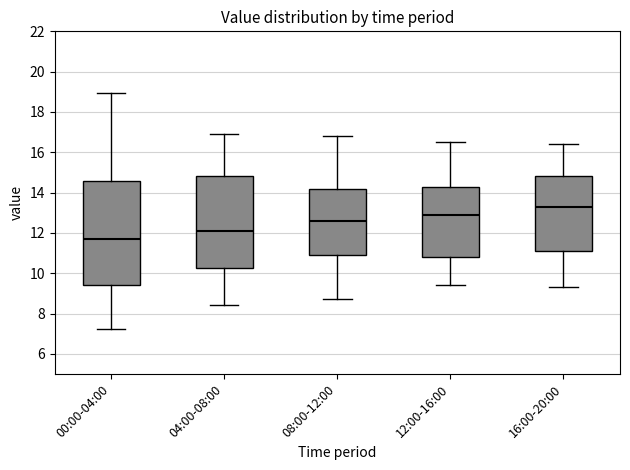

Which box is the tallest, from its lower edge to its upper edge?

00:00-04:00